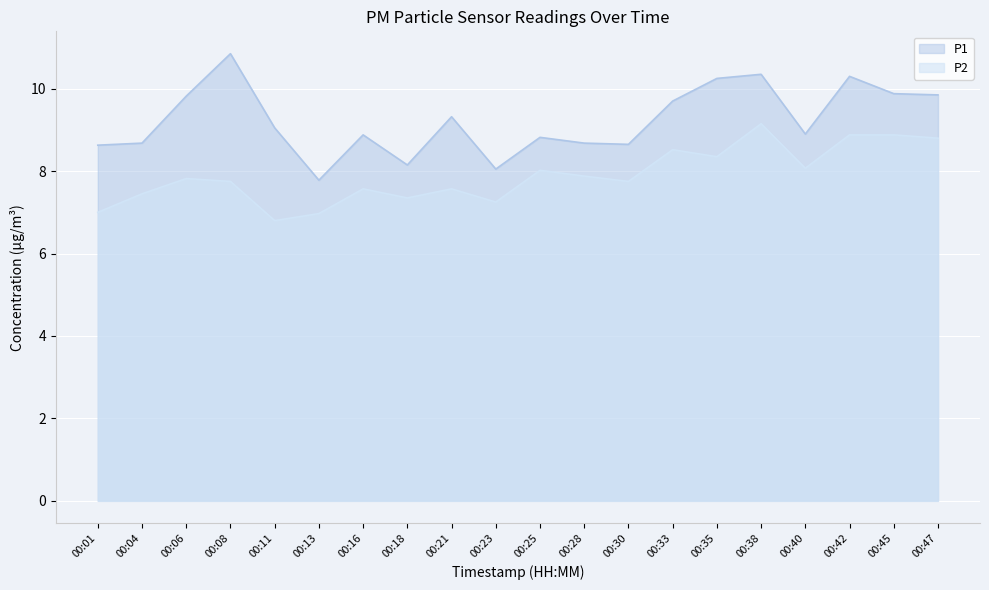

Which series has the largest total across all categories?

P1